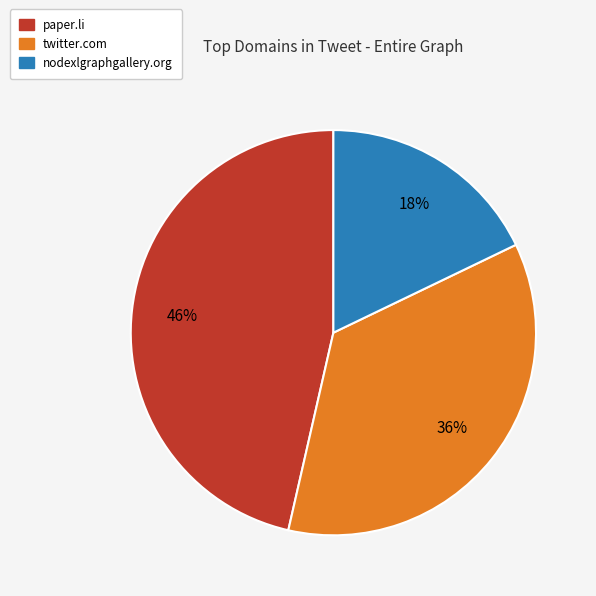

Approximately how many times larger is the value at nodexlgraphgallery.org compared to twitter.com?

0.5